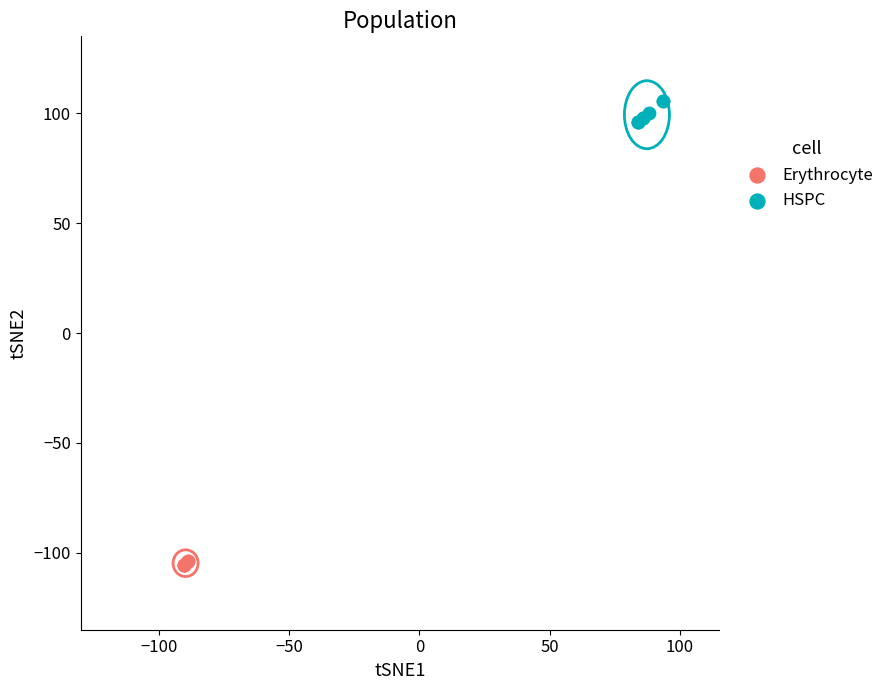

Which series has the widest spread of Y values?

HSPC